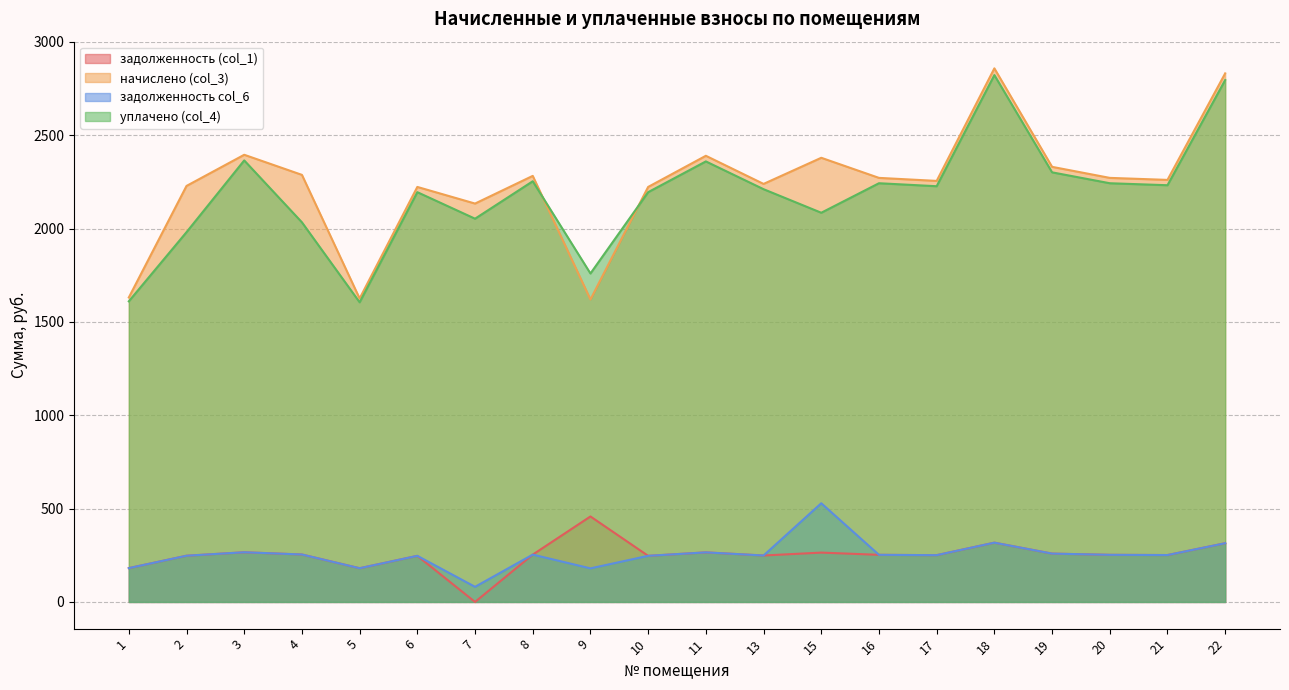

Does the chart have visible grid lines?

Yes